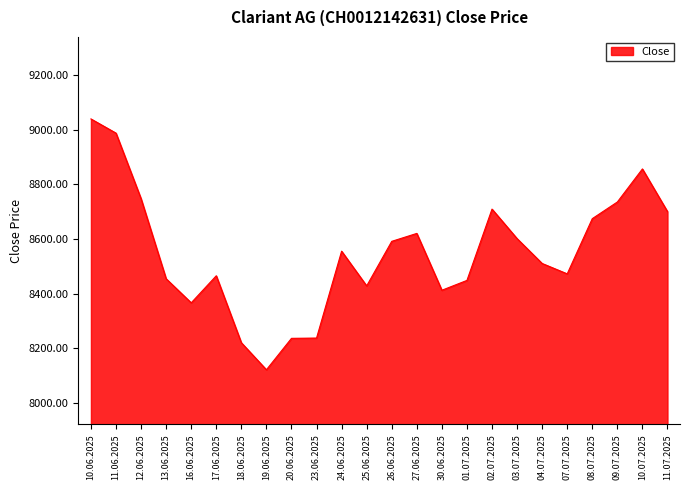

Which label corresponds to the smallest value in the chart?

19.06.2025